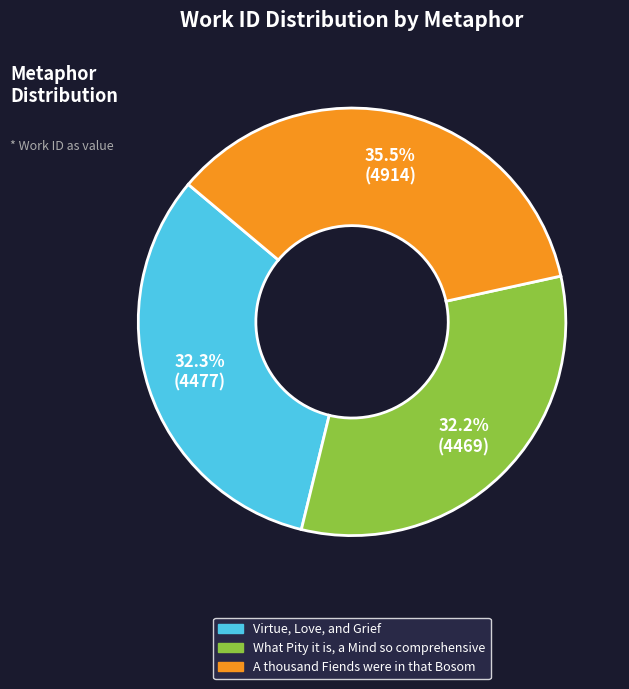

To the nearest percent, what is the combined percentage of What Pity it is, a Mind so comprehensive and A thousand Fiends were in that Bosom?

68%